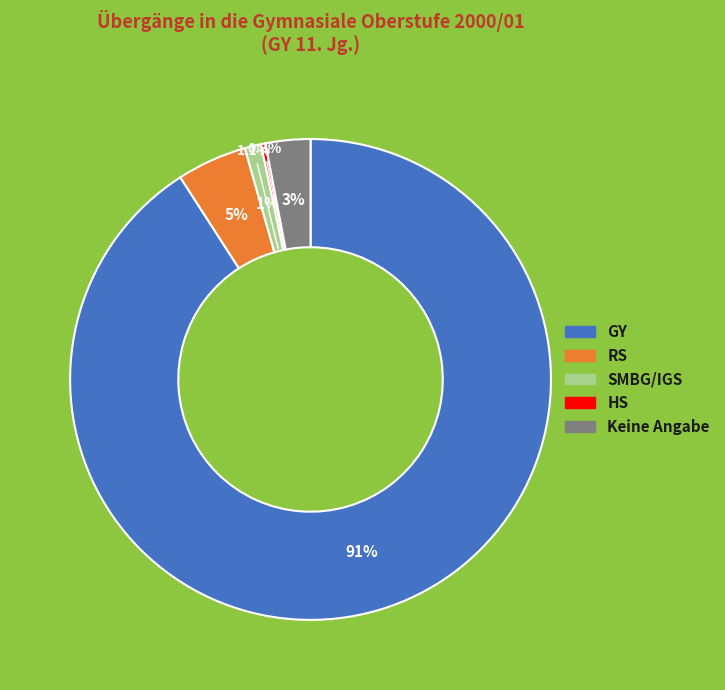

Approximately how many times larger is the value at GY compared to SMBG/IGS?

82.5